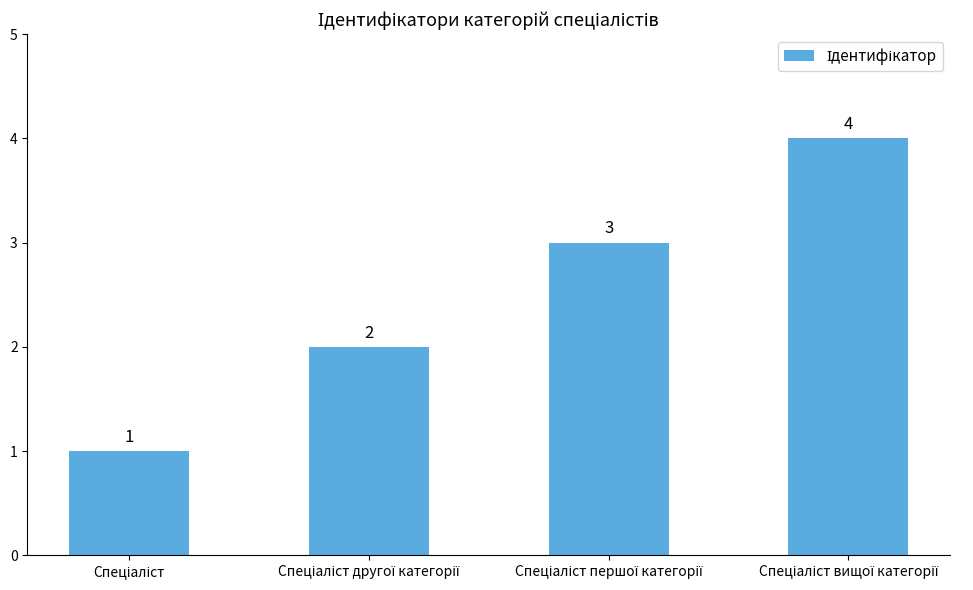

Count the values in the range 2 to 4.

3